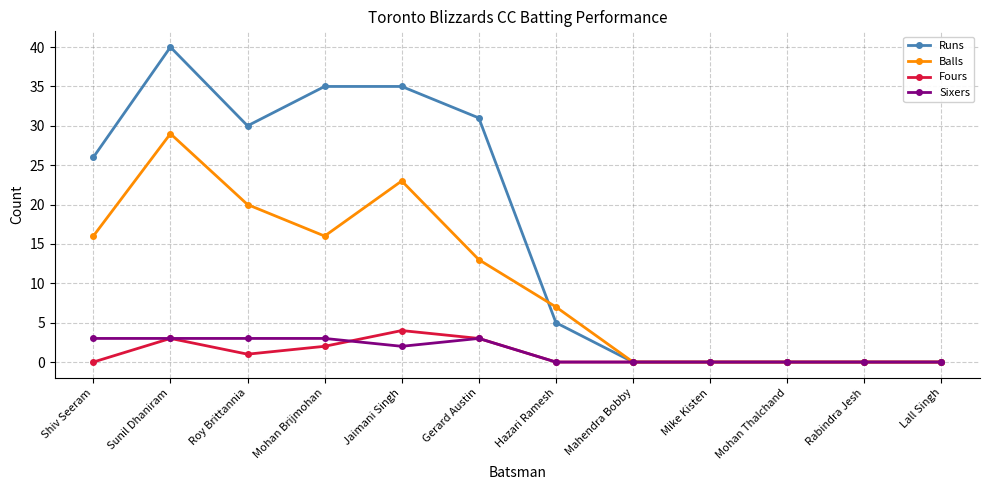

What is the difference between the maximum and second lowest values in the Balls series?

29